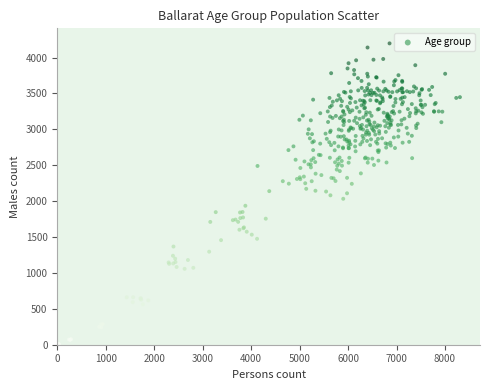

What is the range of Y values (max minus min)?

4190.6